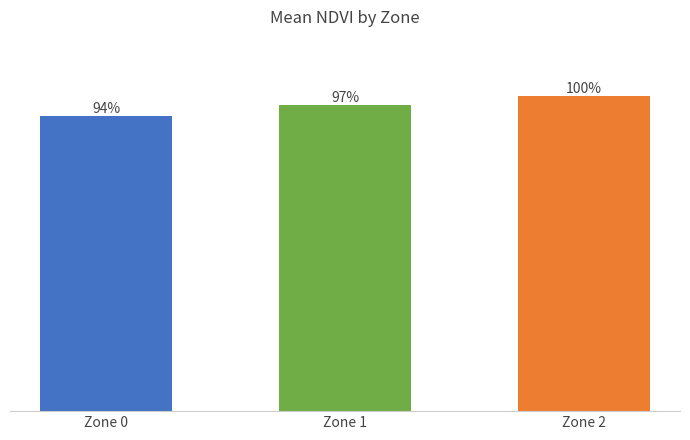

Reading right to left, list all the values displayed in this chart.

0.1	0.1	0.1